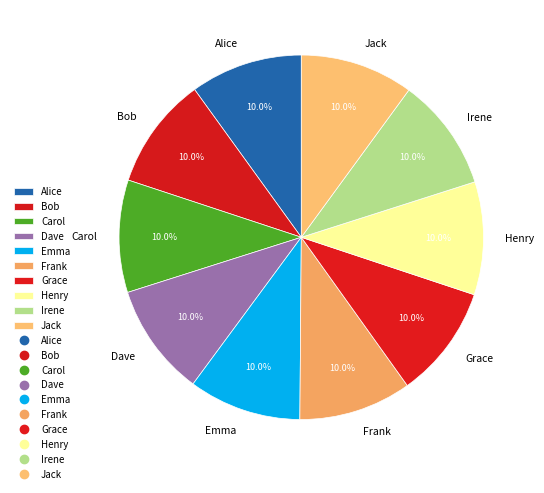

What portion of the pie excludes Emma?

90.0%